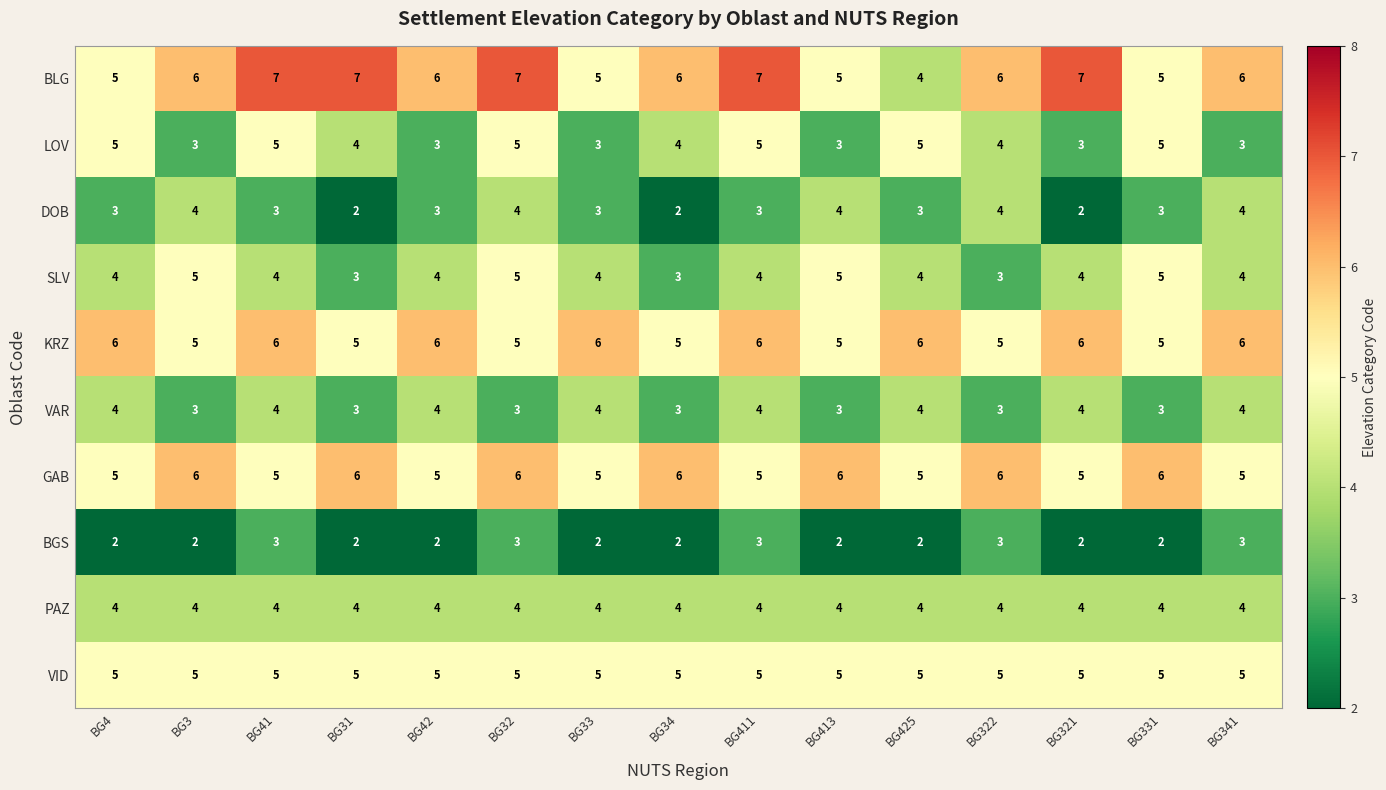

True or false: BLG has a value of 6 at BG322.

True